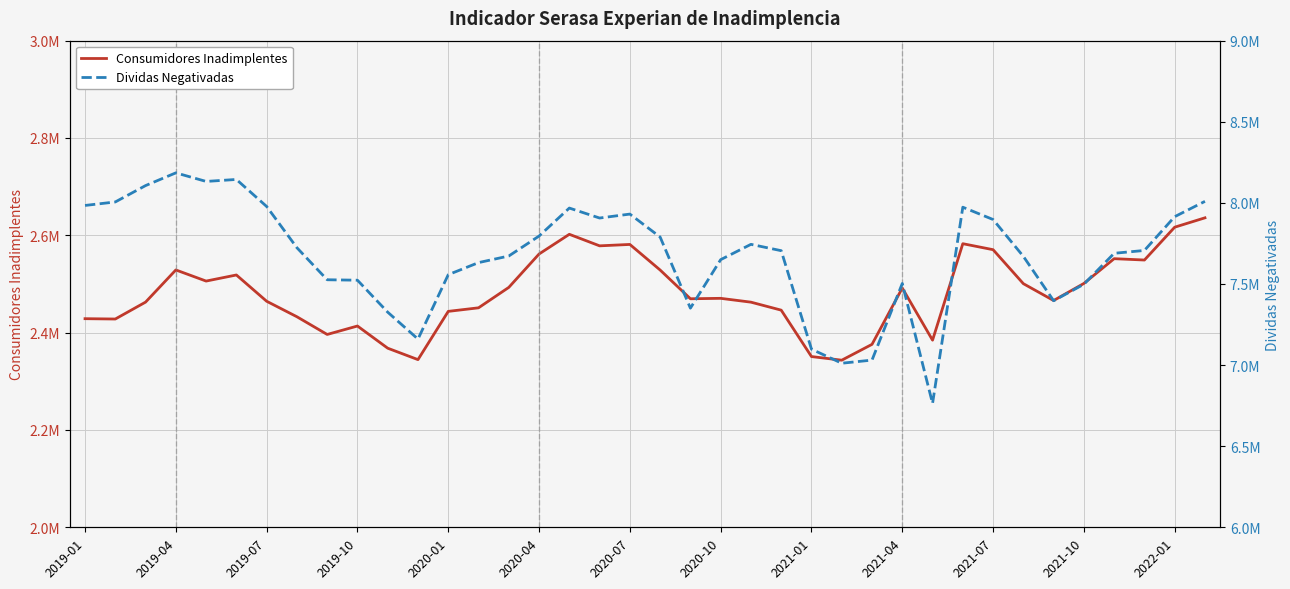

Reading left to right, extract all data points from this chart.

Consumidores Inadimplentes: 2428671	2428001	2462740	2528830	2505979	2518497	2464511	2432650	2396269	2413621	2368030	2344545	2443710	2451016	2492985	2561596	2602085	2578390	2581254	2528683	2469630	2470504	2462637	2446230	2350849	2343379	2375933	2491651	2384536	2582770	2570471	2500636	2466002	2501100	2551989	2549222	2616702	2635944
Dividas Negativadas: 7984109	8005727	8106614	8185086	8132198	8144403	7977807	7723485	7526030	7523278	7326159	7160246	7557370	7631731	7672451	7795499	7968033	7906557	7930915	7789309	7350933	7649931	7744367	7705266	7098127	7011444	7030743	7503103	6763724	7973386	7897362	7670235	7396643	7498384	7689191	7706700	7914919	8009411